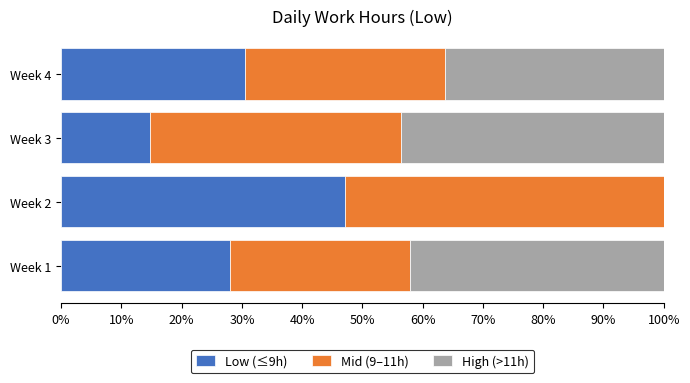

List the series in order of their peak value, lowest first.

High (>11h), Low (≤9h), Mid (9–11h)